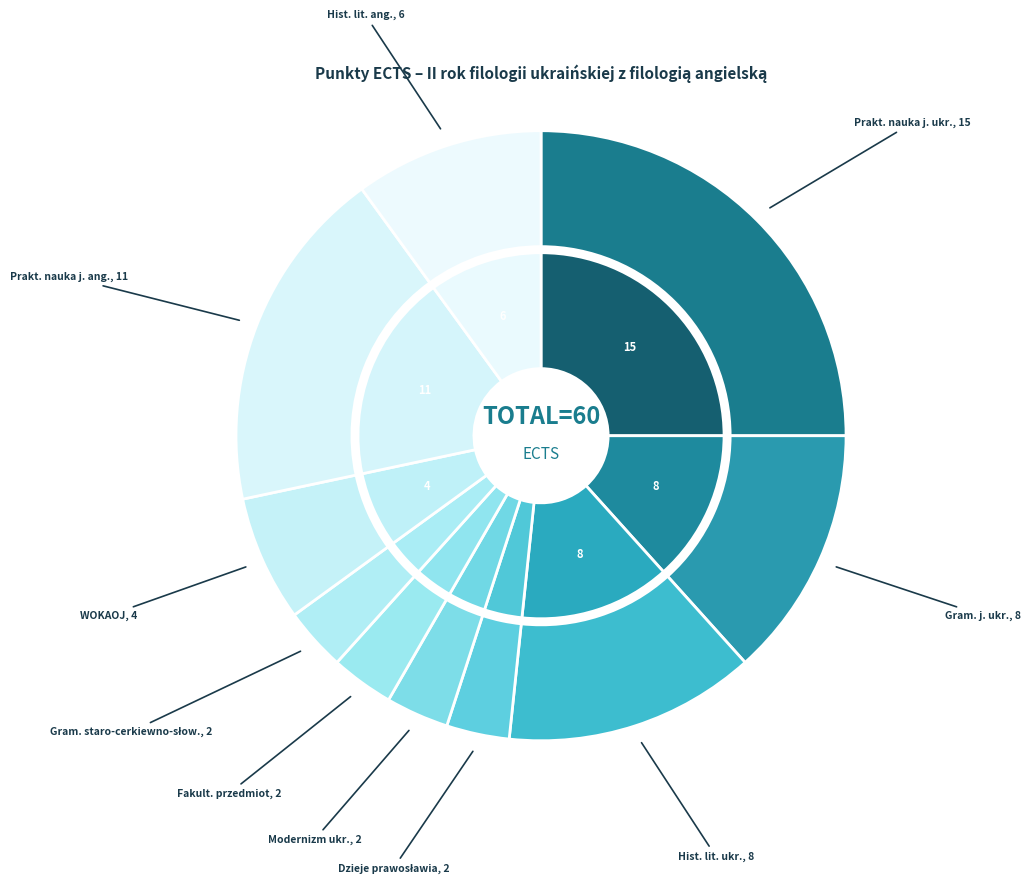

What is the change in value from Gramatyka współczesnego języka ukraińskiego to Gramatyka języka staro-cerkiewno-słowiańskiego?

-6